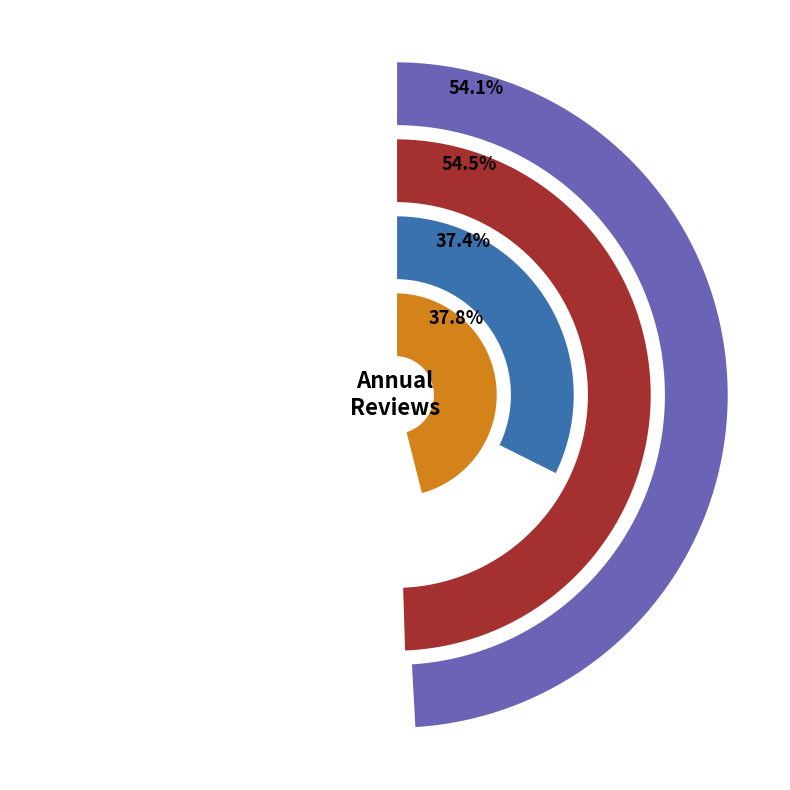

To the nearest percent, what percentage of the pie is Annual Review of Astronomy and Astrophysics?

37%